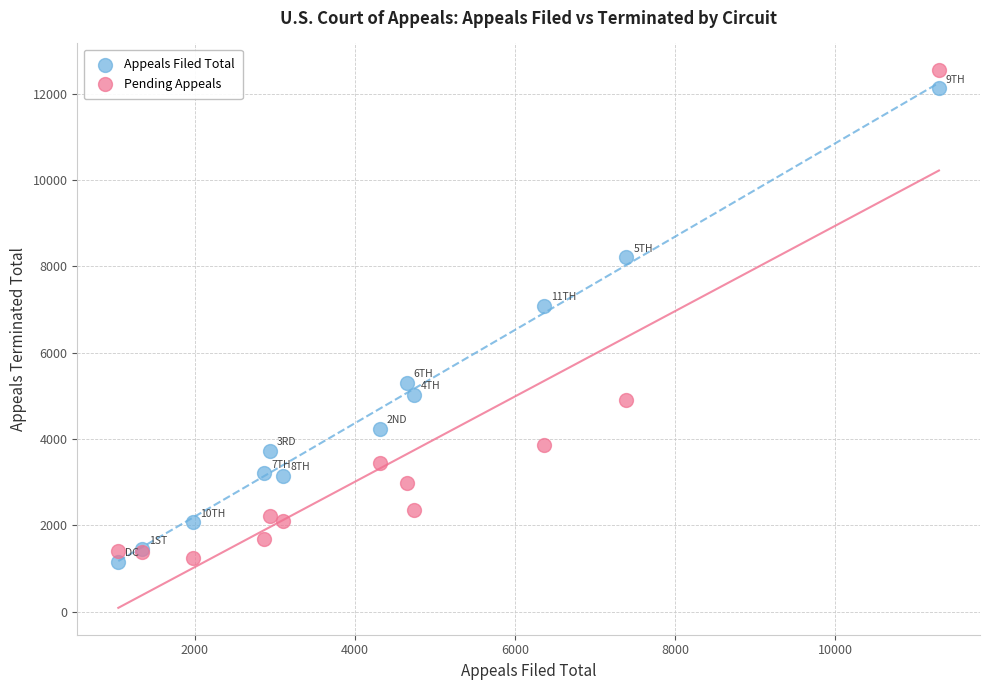

Across all series, what Y value is closest to 6846?

7088